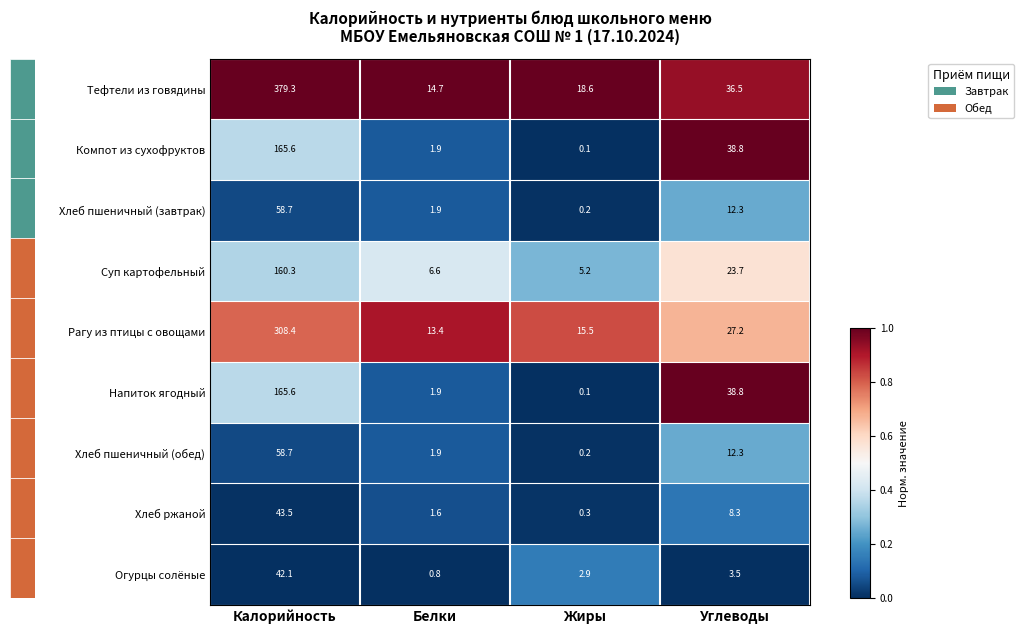

Is it true that Компот из сухофруктов equals 165.6 at Калорийность?

True